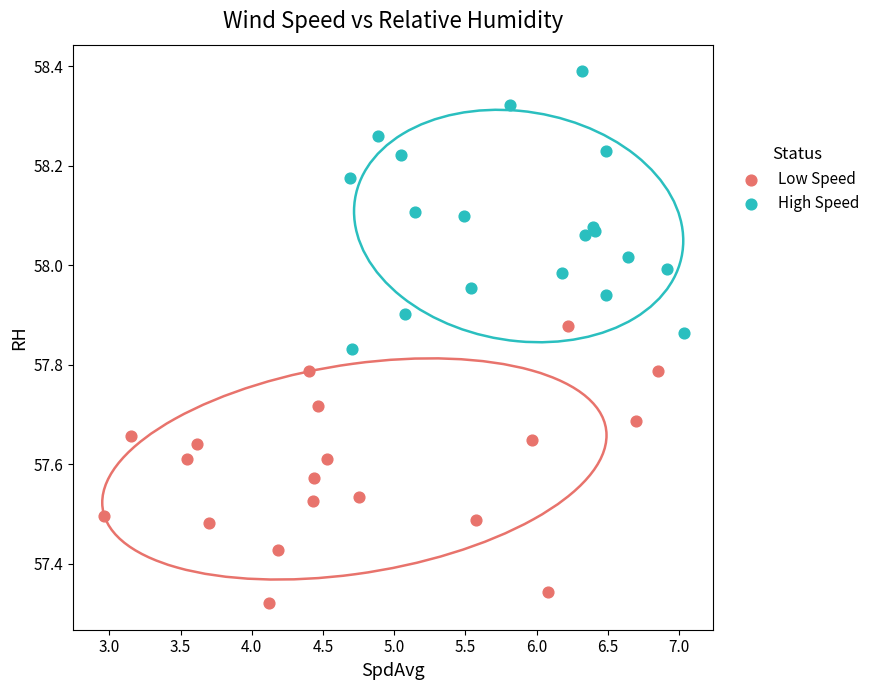

Which series reaches the minimum Y coordinate?

Low Speed